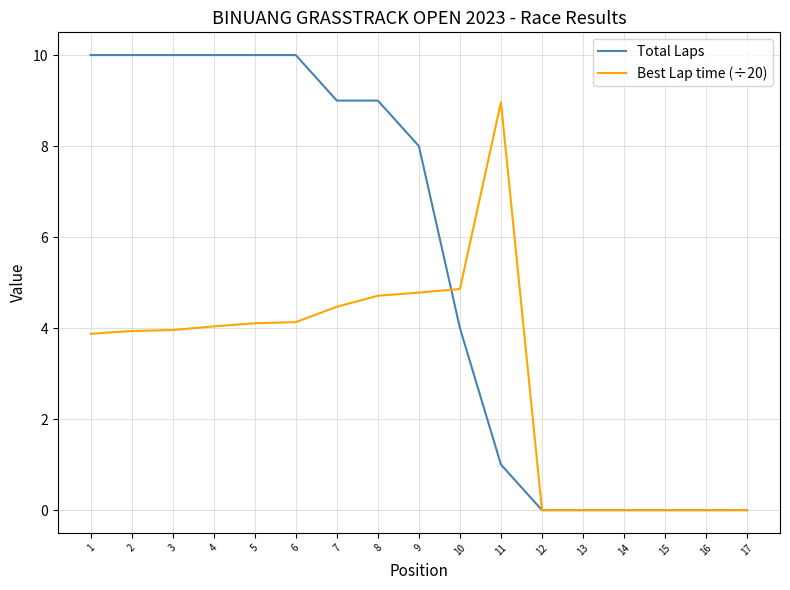

At 5, list the series in order from smallest to largest.

Best Lap time (÷20), Total Laps